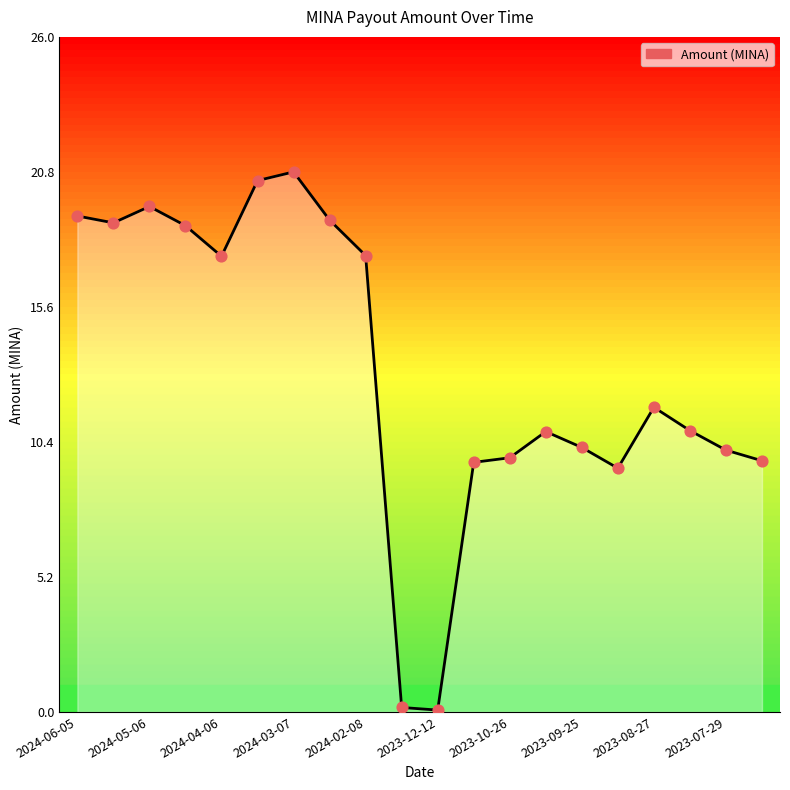

What is the difference between the maximum and minimum values?

20.7